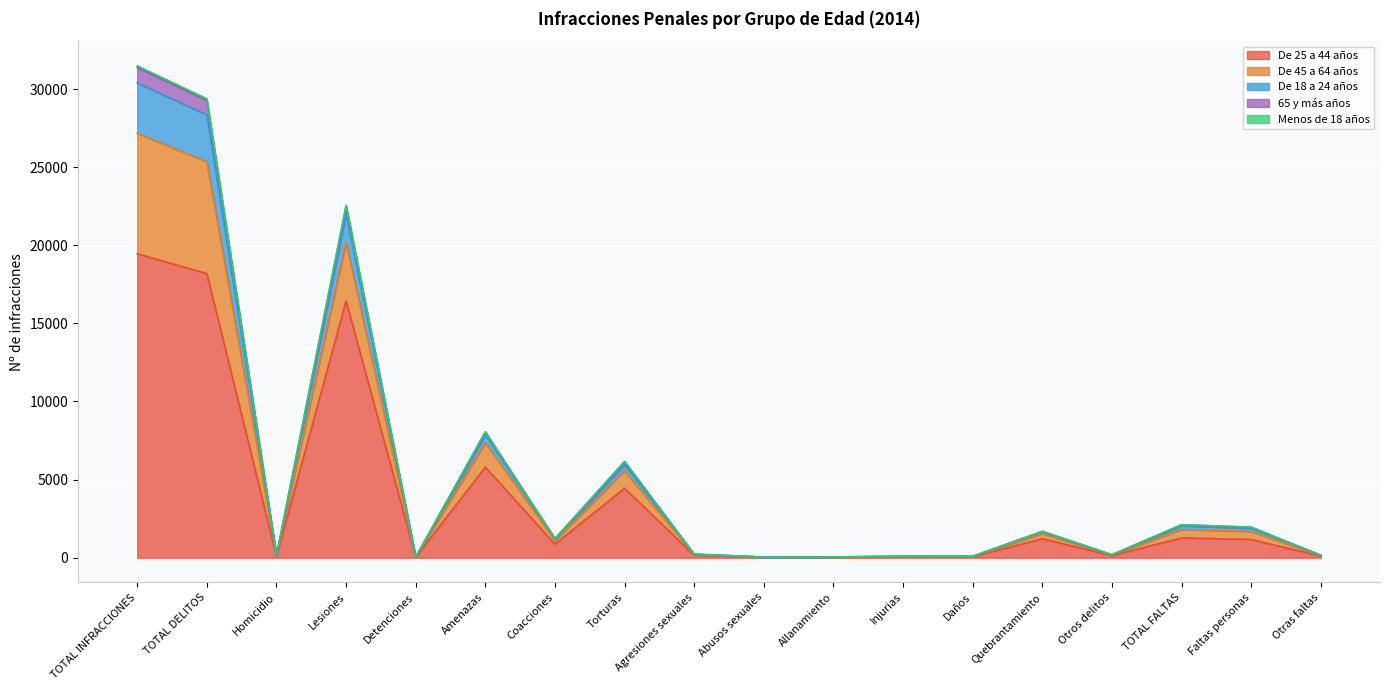

Where is the first local minimum for De 45 a 64 años?

Homicidio